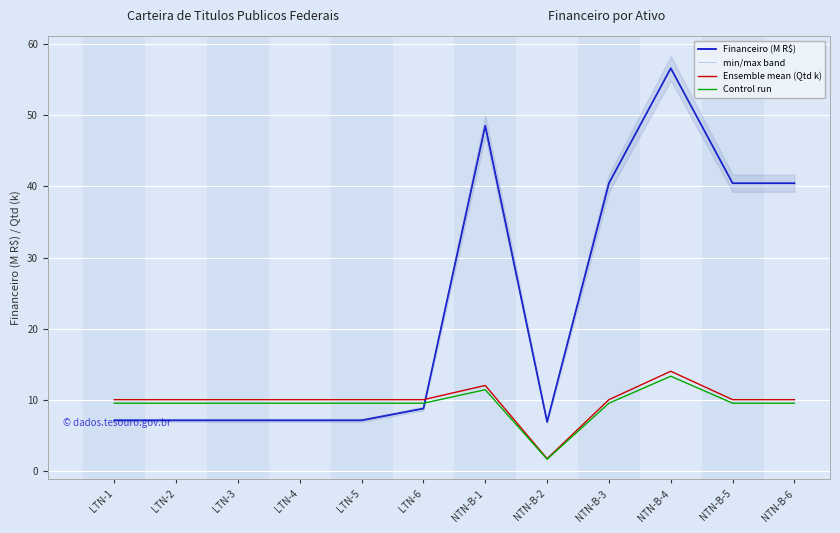

What is the value of the Financeiro (M R$) point at the 11th from the left?

40.5